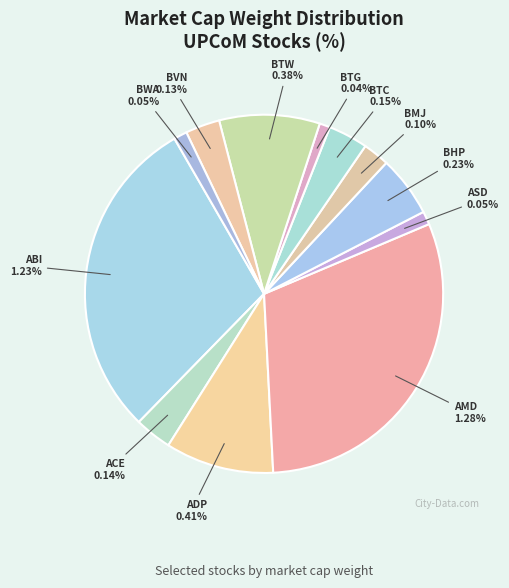

Is it true that ABI is 29% of the pie?

True